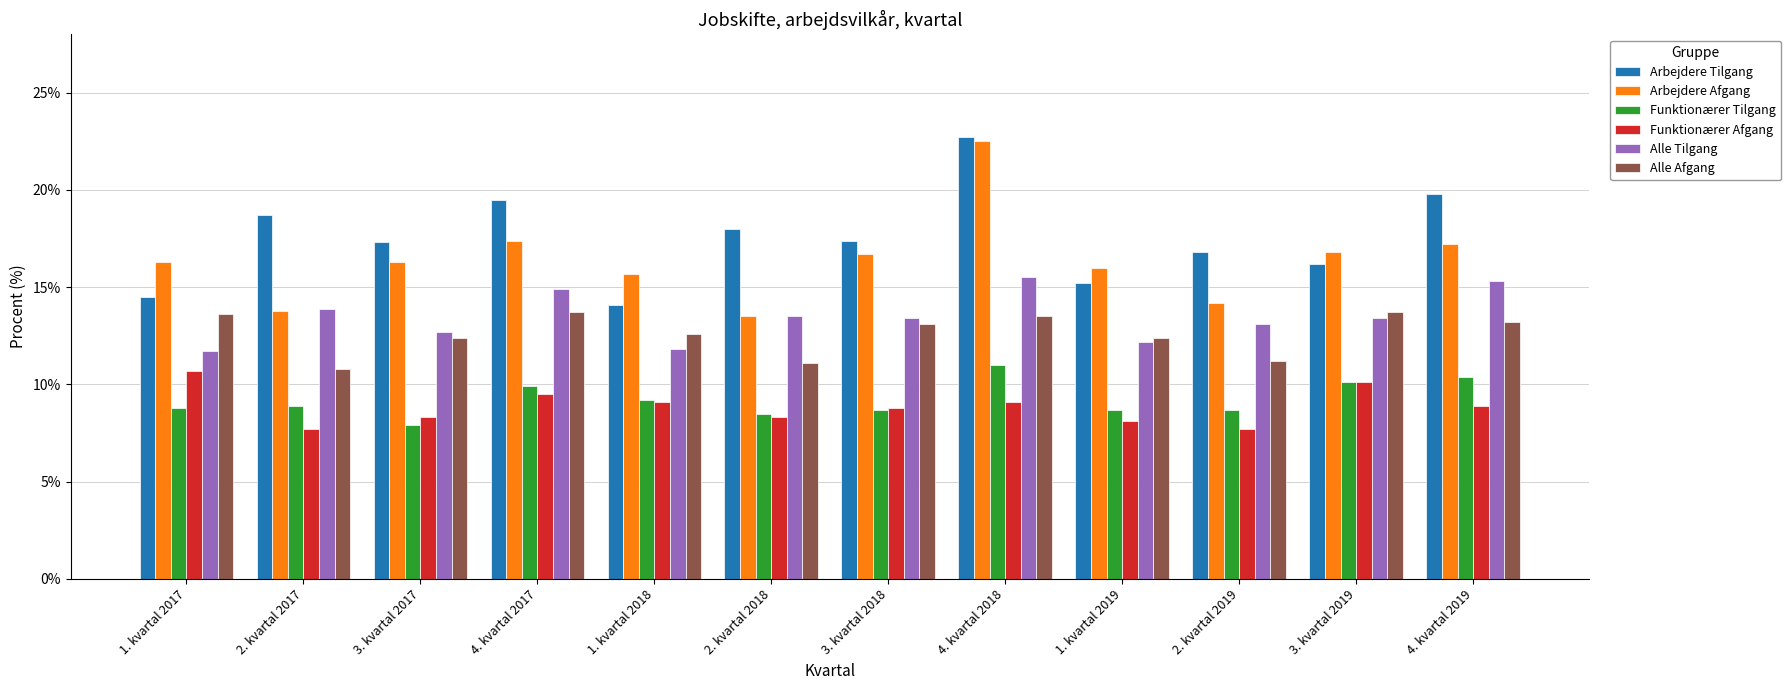

Does the chart contain stacked bars?

No